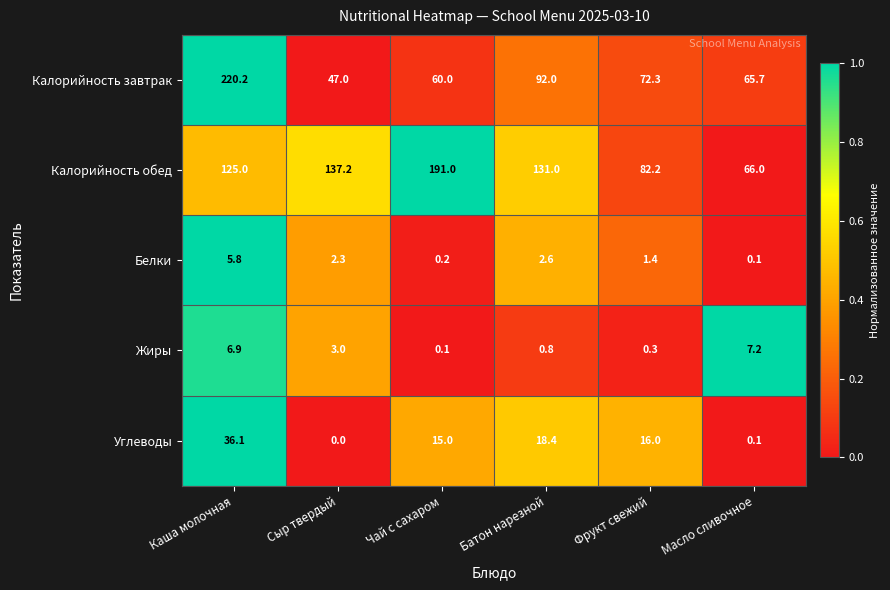

Which series changed the most between Сыр твердый and Батон нарезной?

Калорийность завтрак